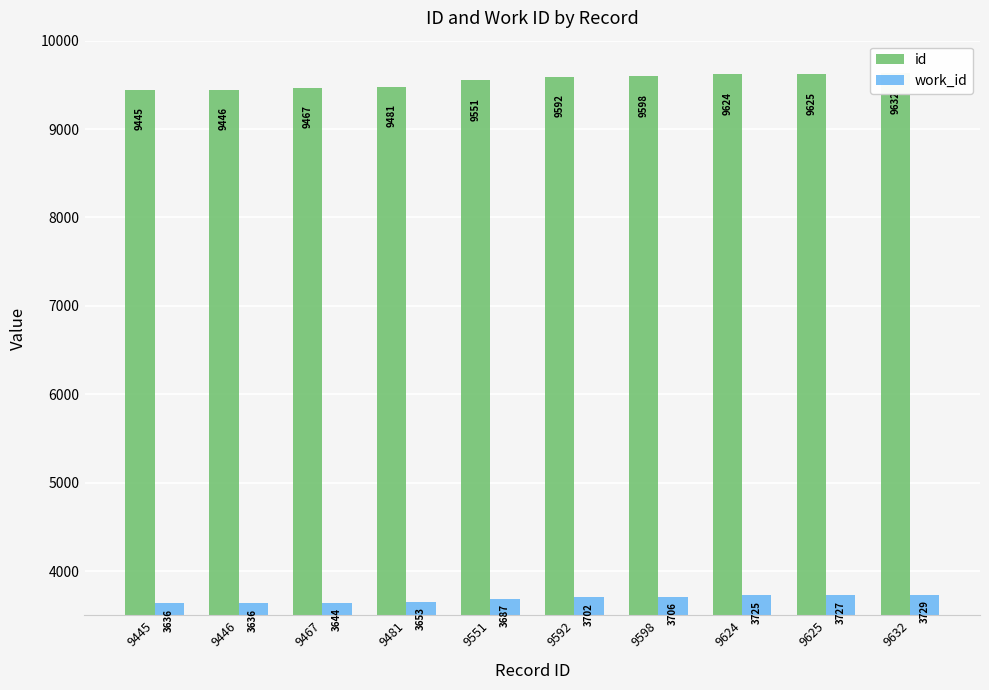

The work_id series shows 6454 at 9551. True or false?

False